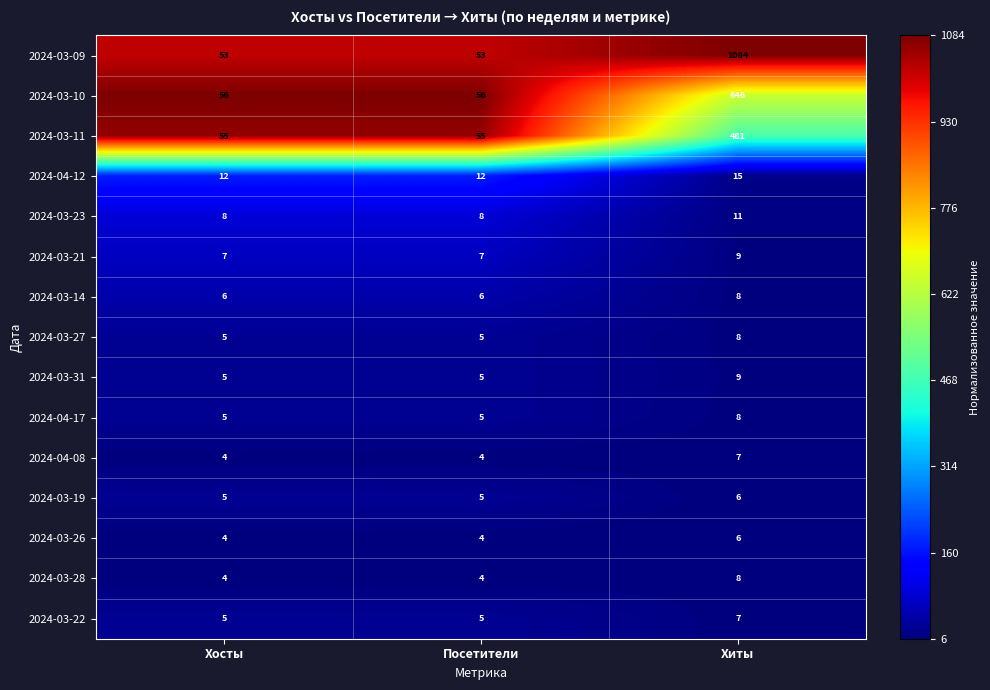

Between Хосты and Хиты, which series saw the biggest shift?

2024-03-09